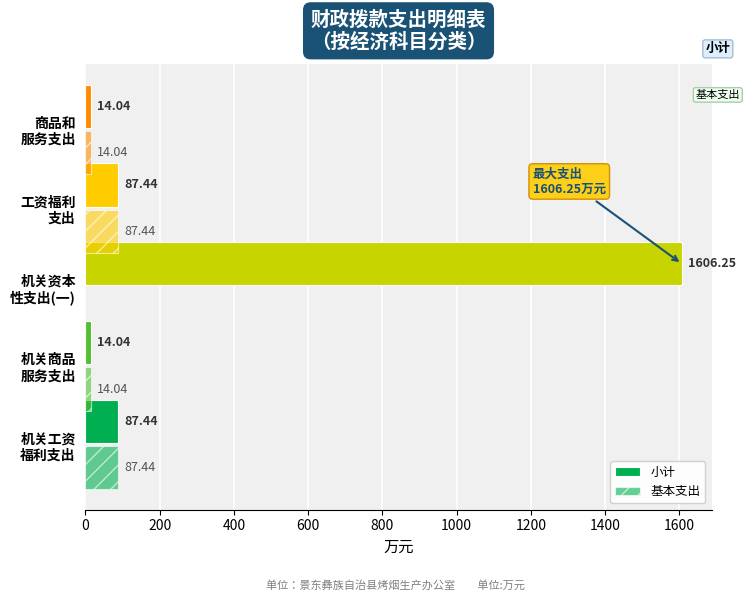

How many categories are shown in the chart?

5